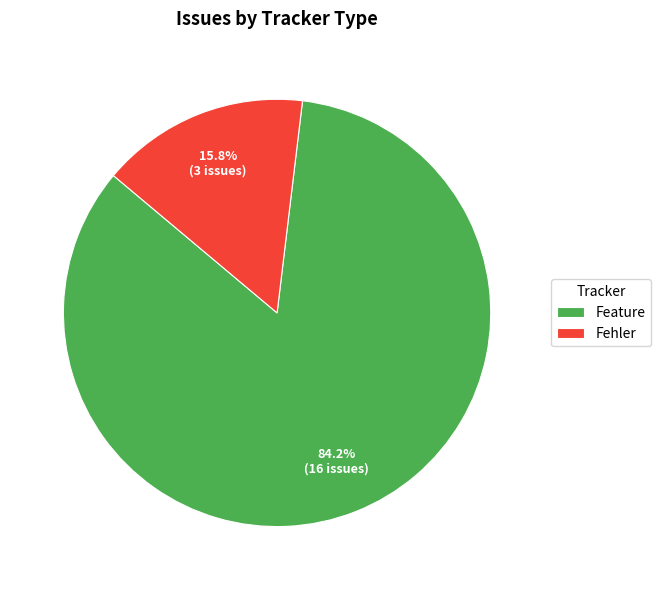

Rank the categories by value from highest to lowest.

Feature, Fehler